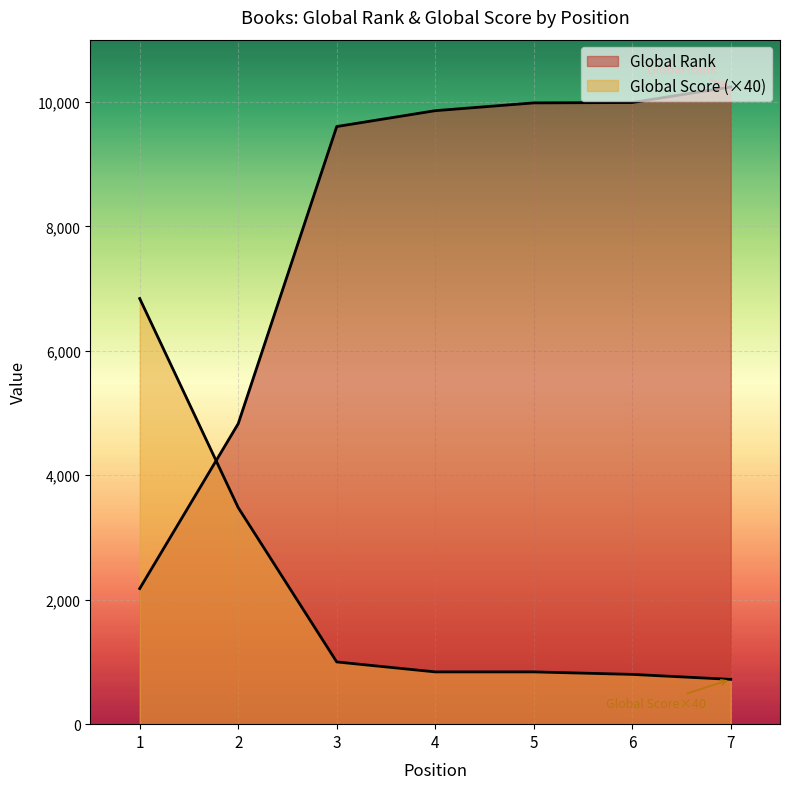

List the labels in order of Global Rank value, smallest first.

1, 2, 3, 4, 5, 6, 7